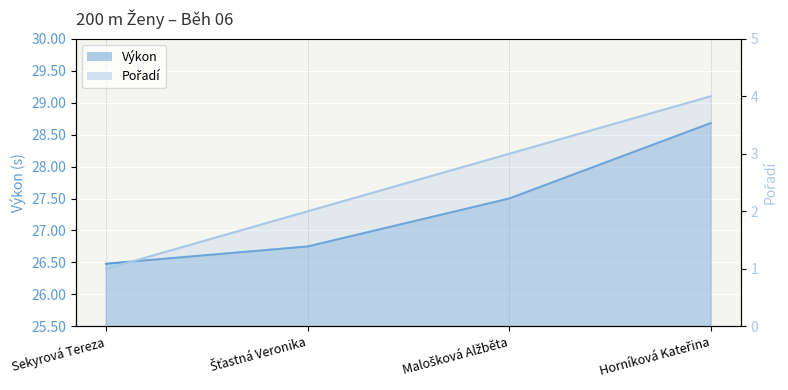

How many data points in Výkon are above 27?

2